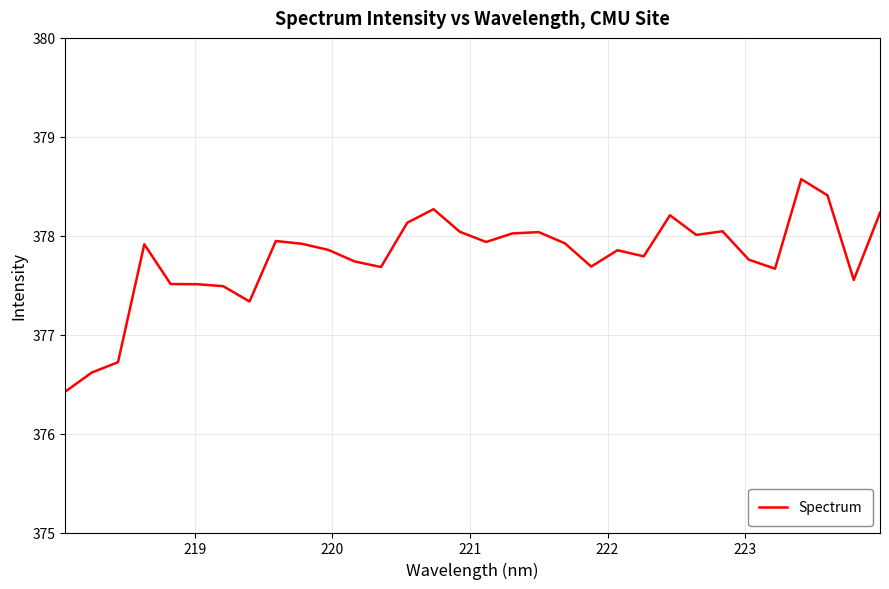

How many lines are shown in the chart?

1